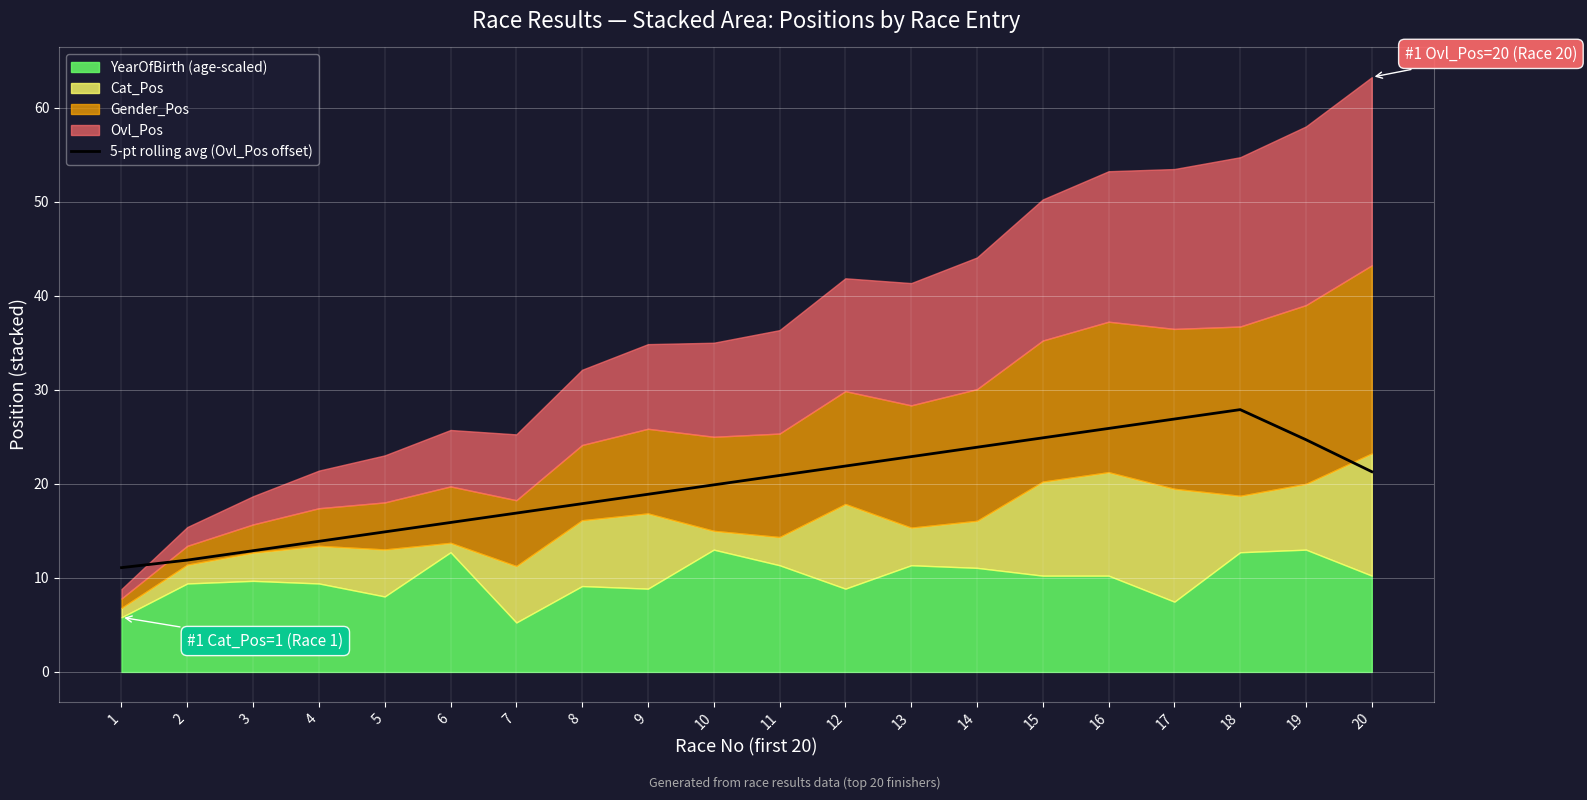

What is the sum of all values?

395.2